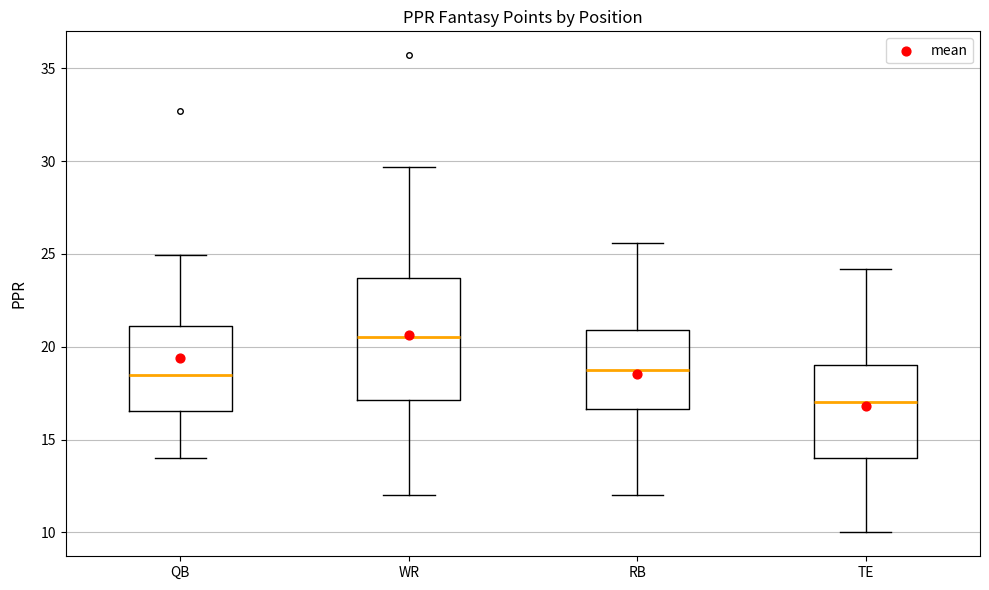

Where is the lower edge of the box for RB on the y-axis? The values are not printed on the chart, so give them approximately, as read against the axis.

16.5